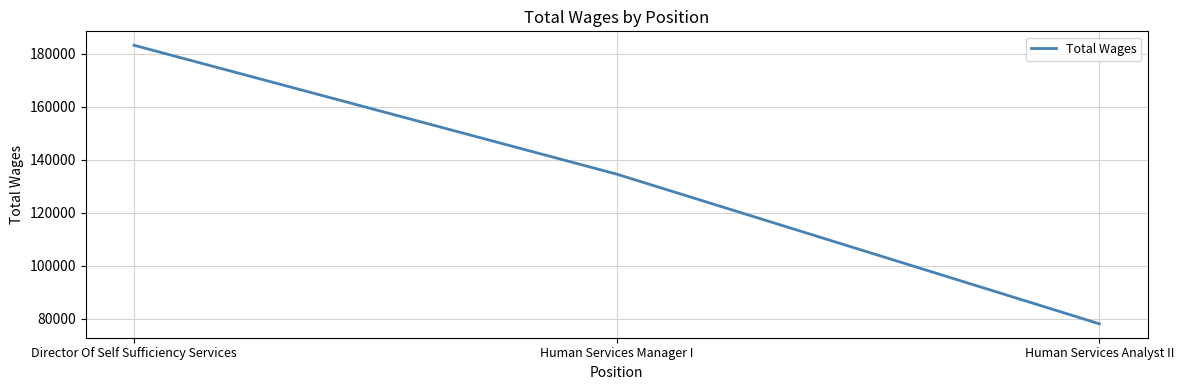

What is the difference between the values at Human Services Manager I and Human Services Analyst II?

56545